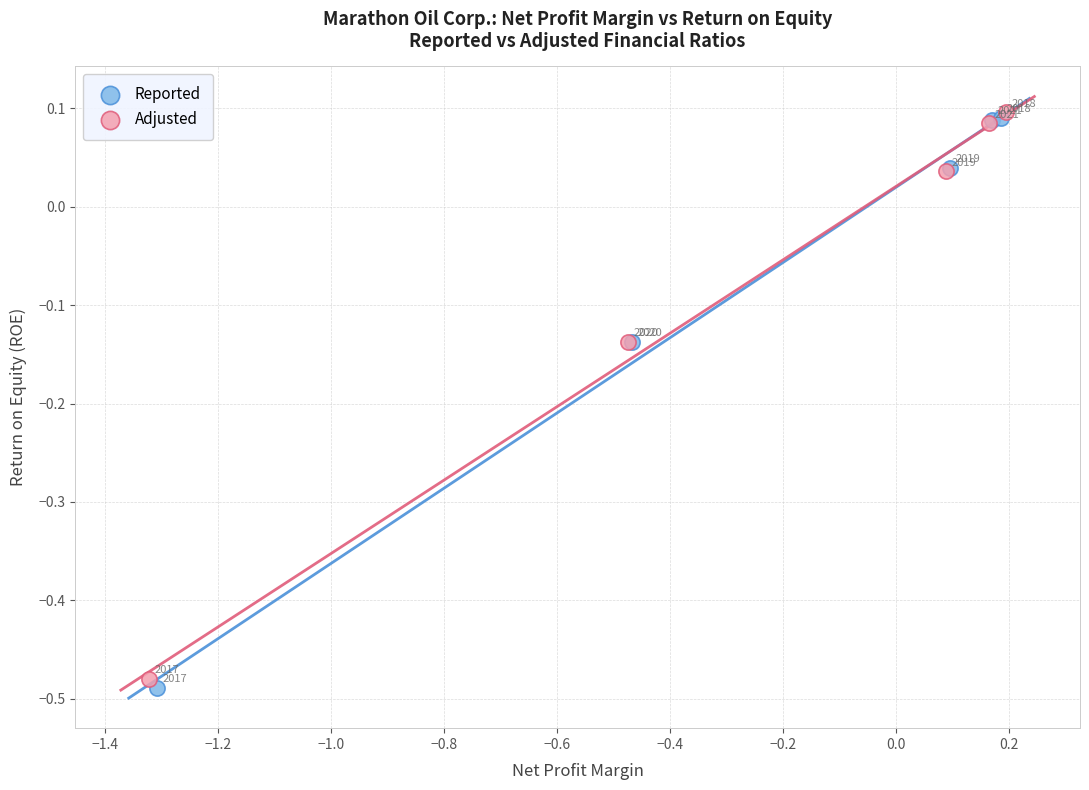

Which series reaches the maximum Y coordinate?

Adjusted